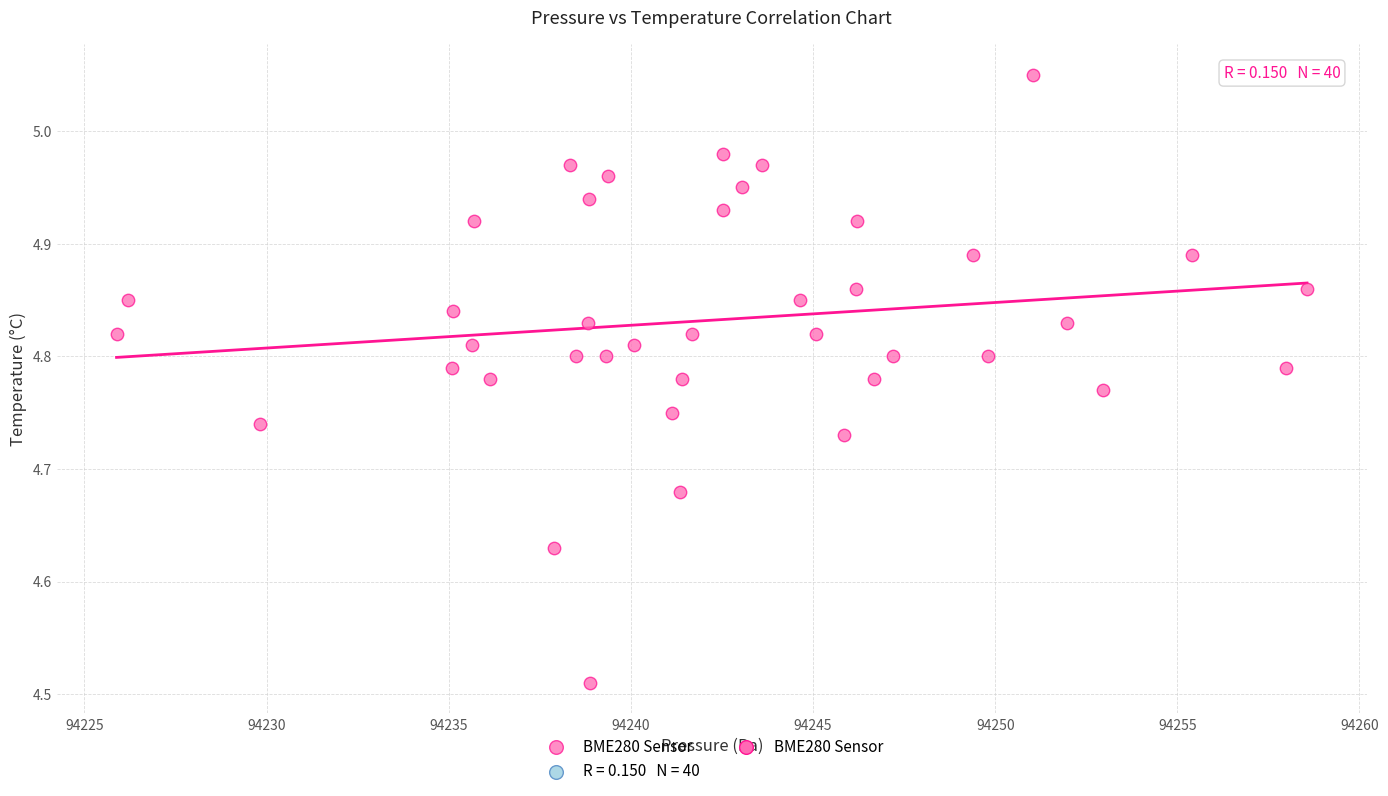

What is the range of Y values (max minus min)?

0.5